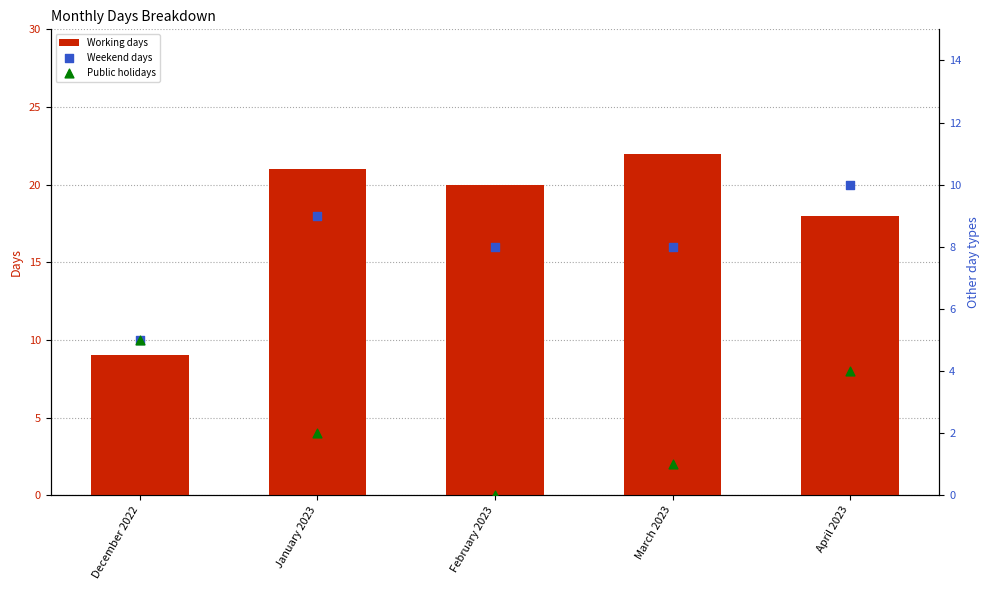

Which series has the largest total across all categories?

Working days